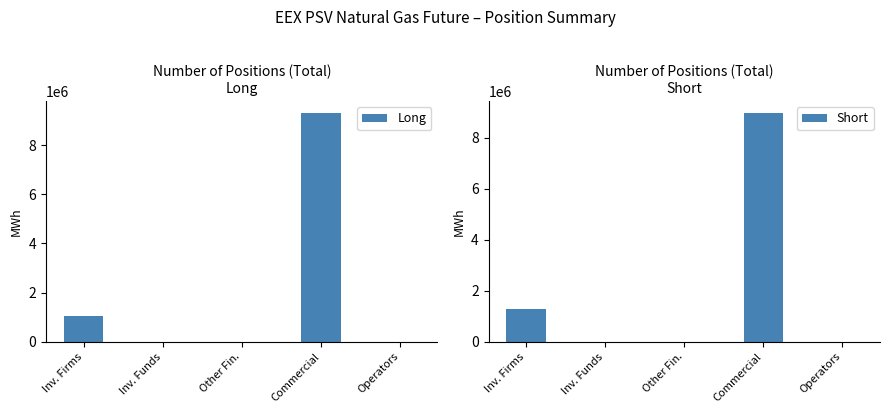

At Commercial, list the series in order from smallest to largest.

Short, Long